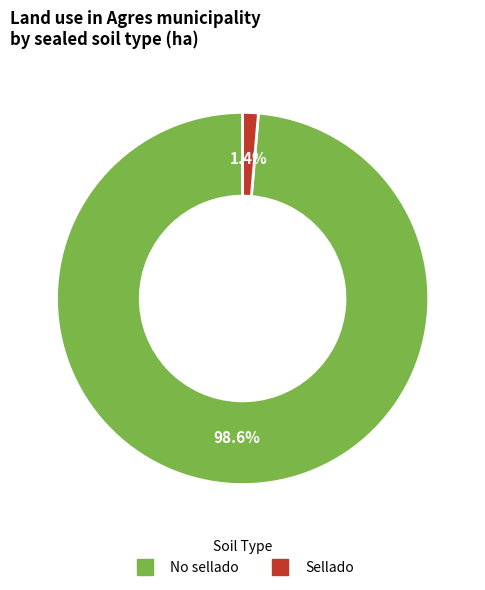

What is the smallest slice in the pie chart?

Sellado